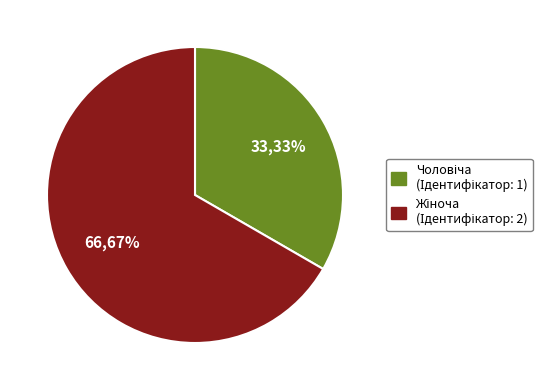

Is there a majority slice in this chart?

Yes